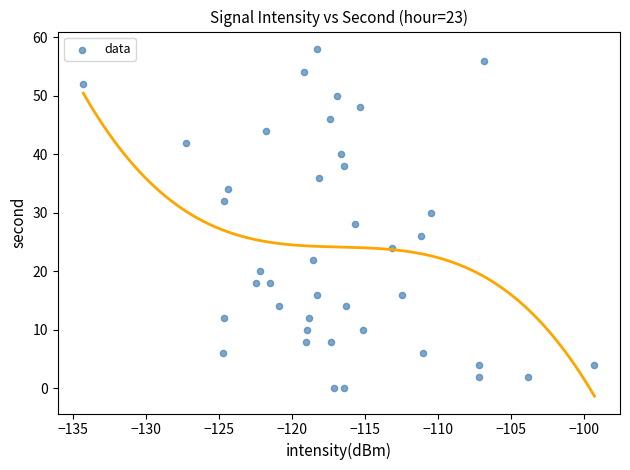

What is the range of Y values (max minus min)?

58